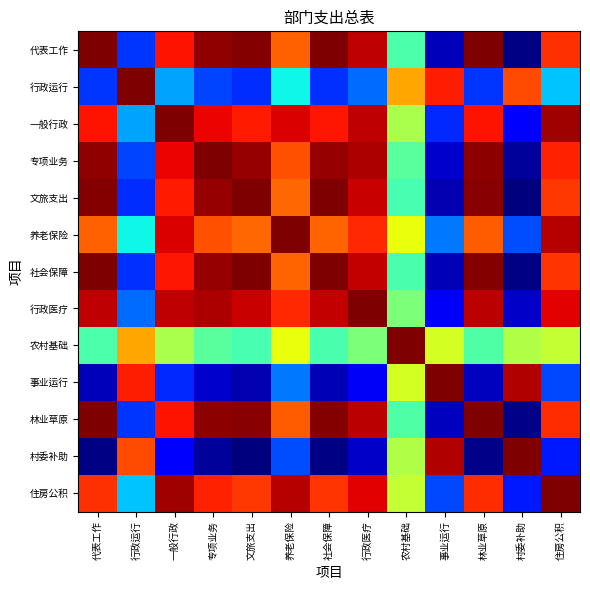

At how many categories does at least one series exceed 0?

13